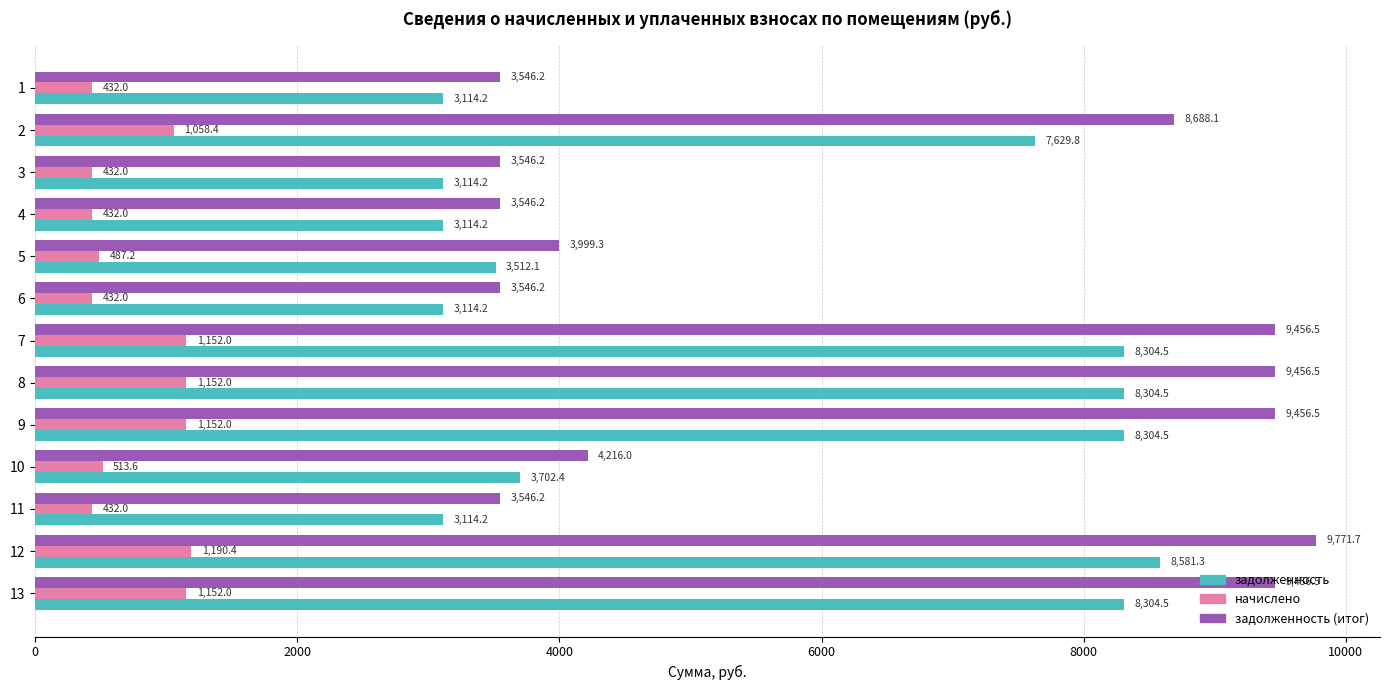

Which series has the largest total across all categories?

задолженность (итог)